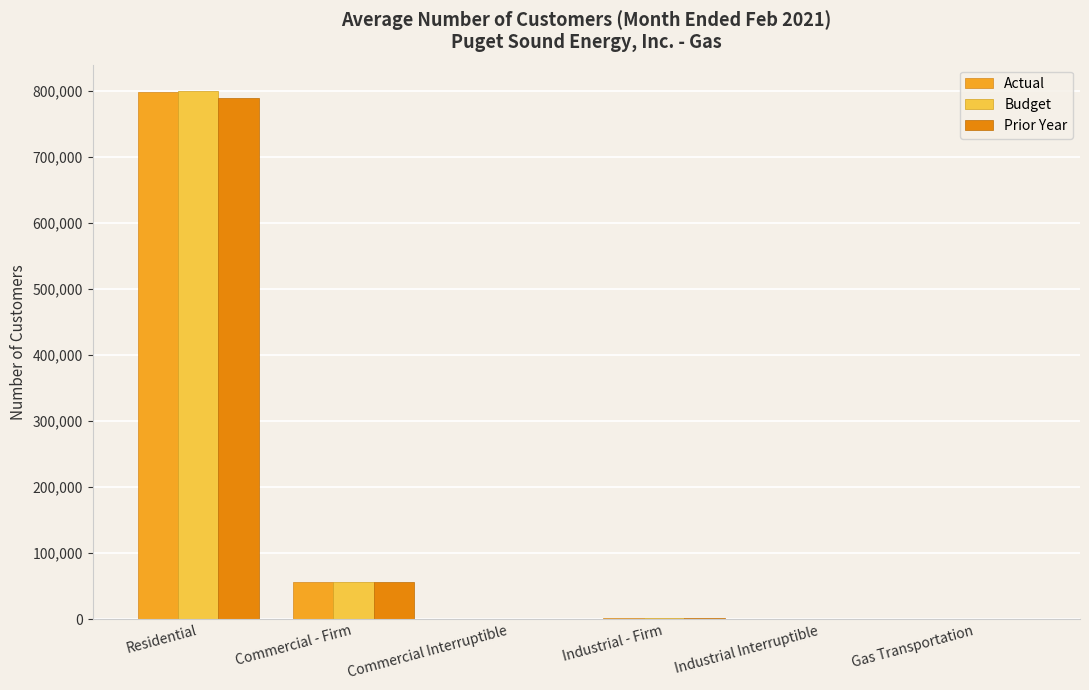

Is the value of Prior Year at Commercial - Firm greater than the value of Budget at Commercial Interruptible?

Yes